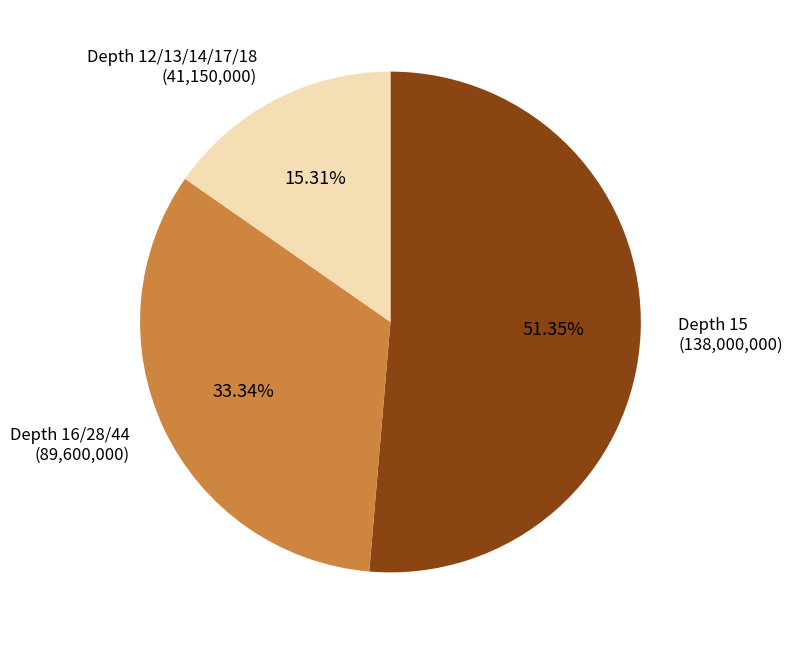

Does Depth 16/28/44 (89,600,000) represent more than half of the total?

No